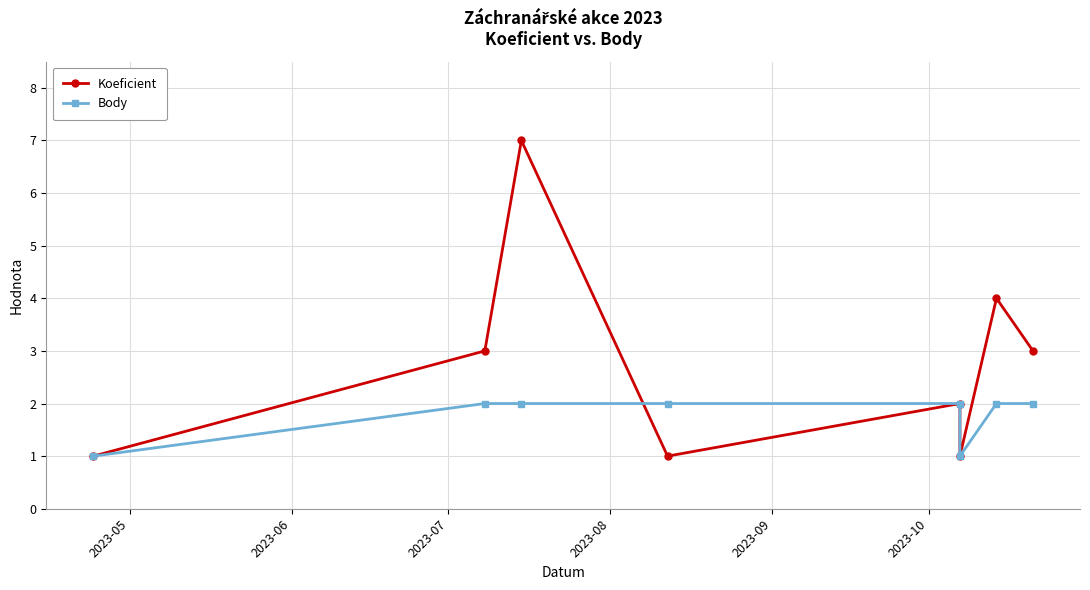

How many intersections are there between Koeficient and Body?

1